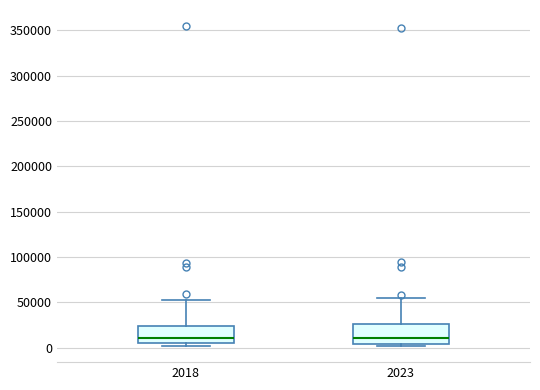

Reading left to right, transcribe this box plot: for each box, give where its median line is, the range the box spans, and where its two whiskers end, as read against the y-axis. The values are not printed on the chart, so give them approximately, as read against the axis.

2018: median 10000, box 5000 to 25000, whiskers 0 to 50000
2023: median 10000, box 5000 to 25000, whiskers 0 to 55000